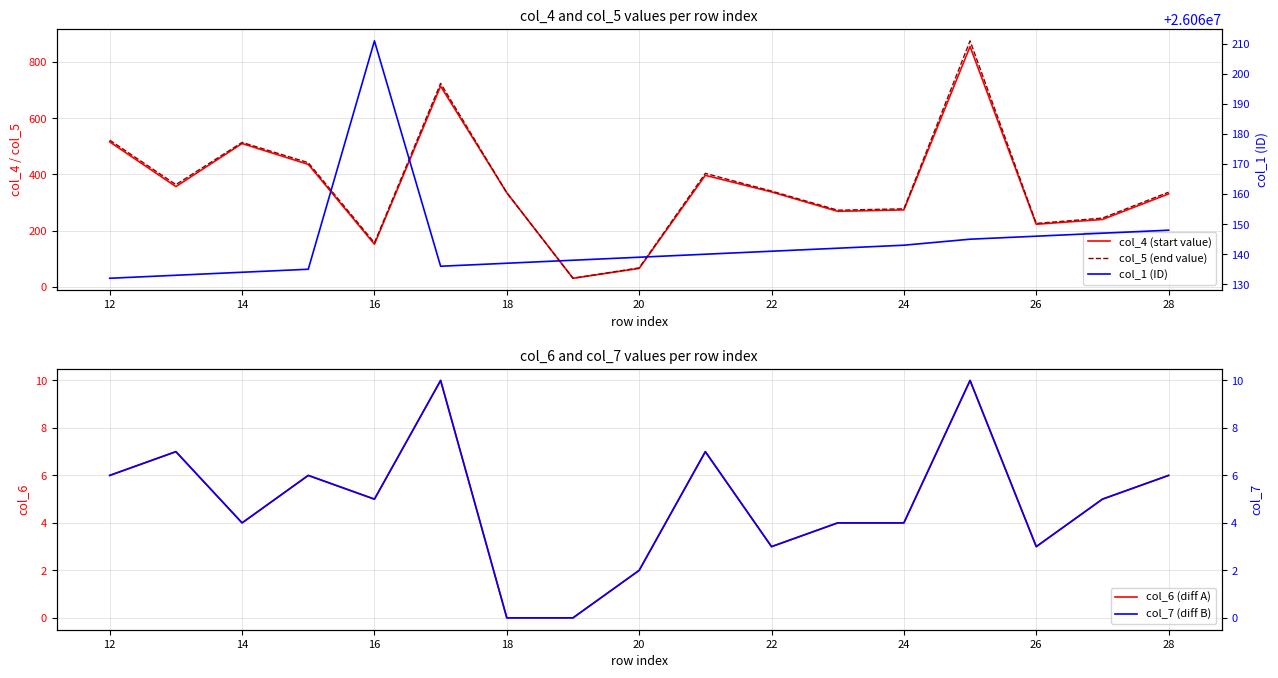

What is the sum of all col_7 (diff B) values?

82